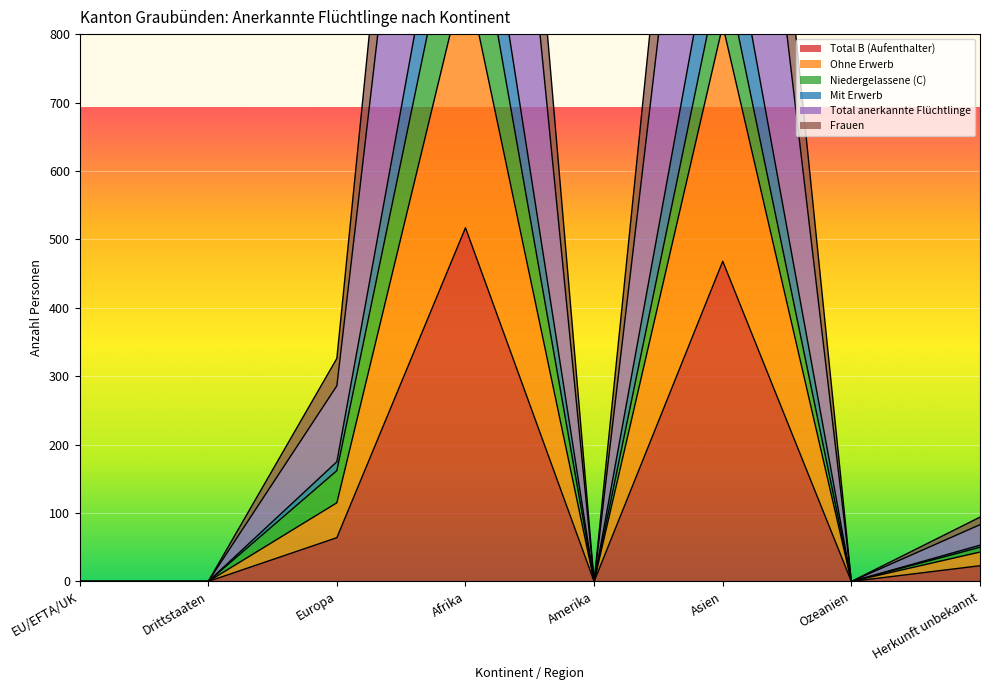

Which category has the lowest value across all series?

EU/EFTA/UK